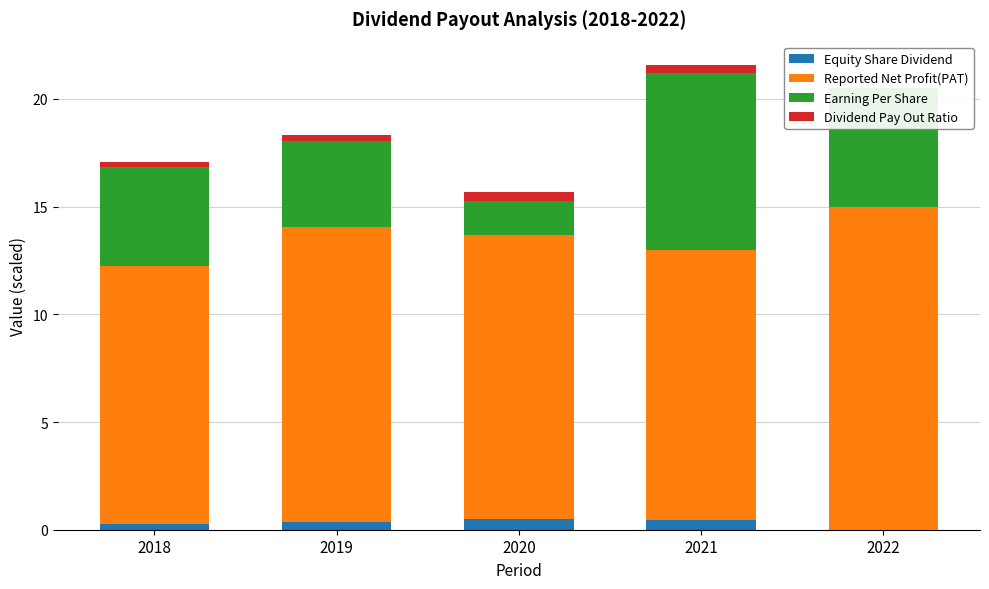

At which label is Equity Share Dividend closest to 0?

2022